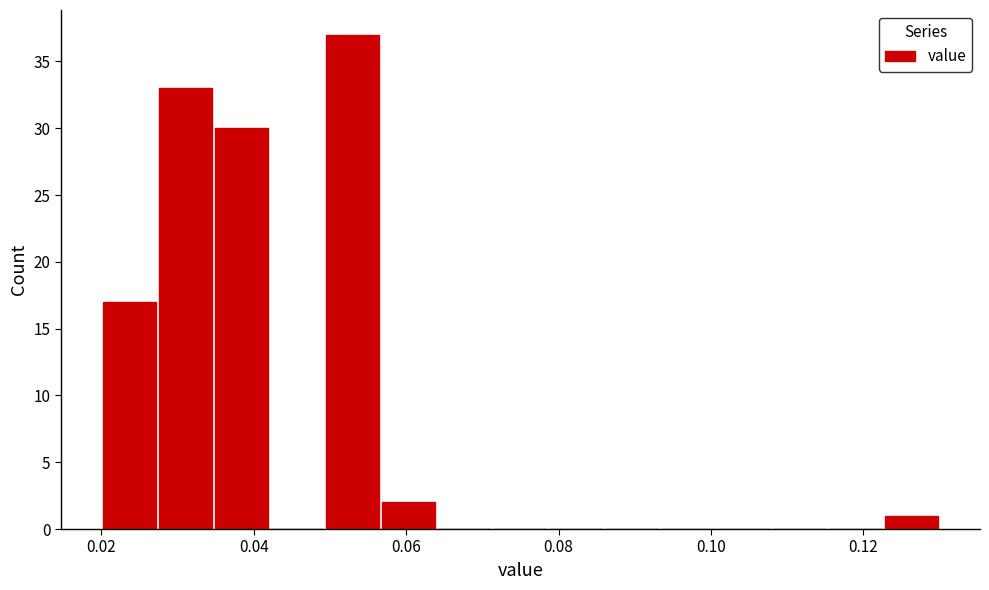

Read against the x-axis, roughly where is the centre of the tallest bar?

0.054